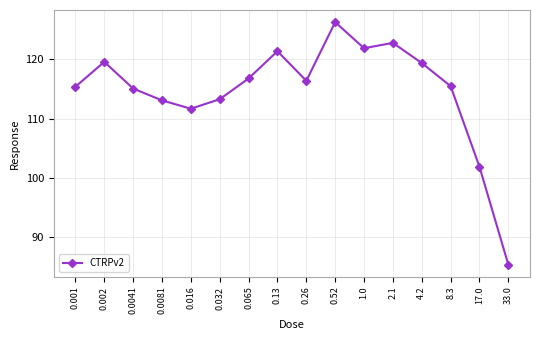

How many points are higher than both their immediate neighbors (excluding endpoints)?

4